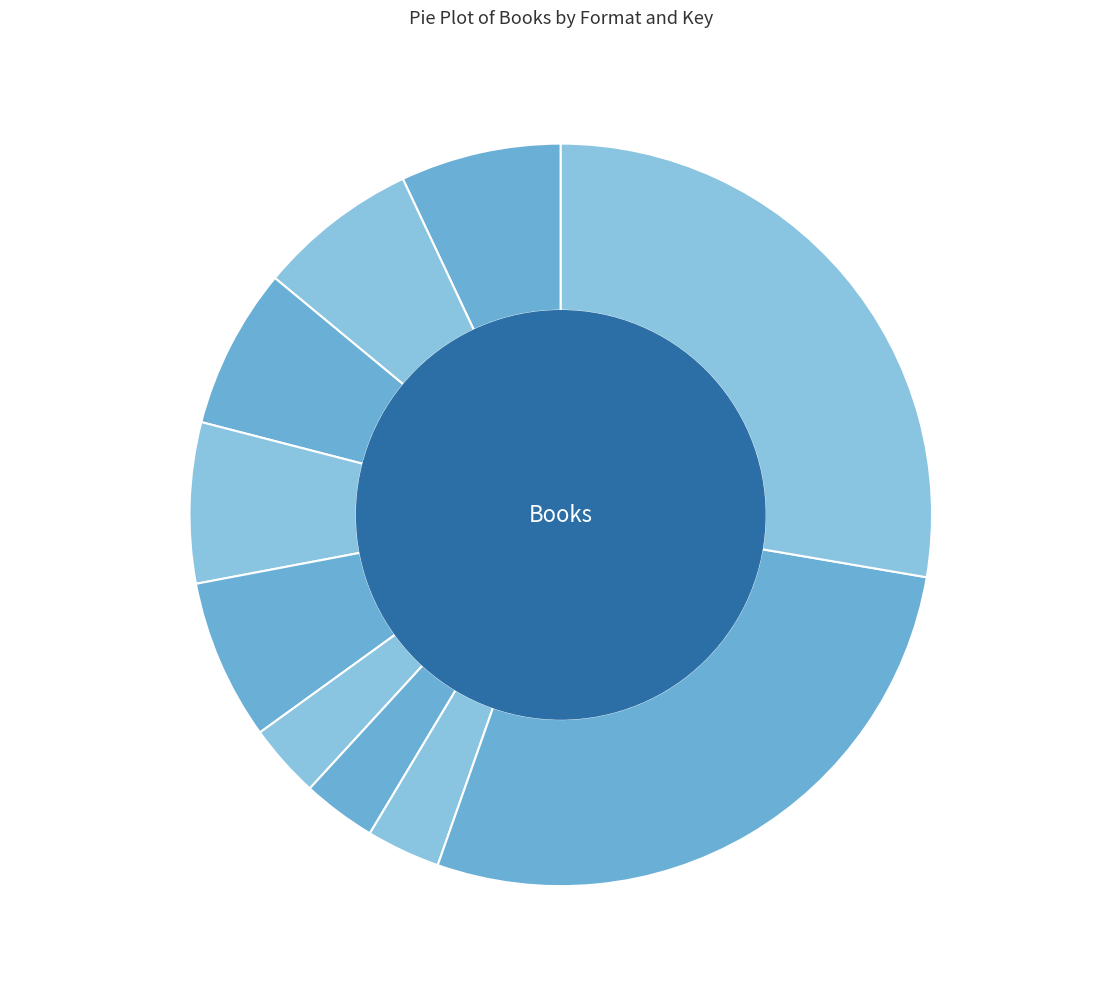

Do Trade Paperback (Ashes) and Hardcover (Ashes) together represent more than half of the pie?

No